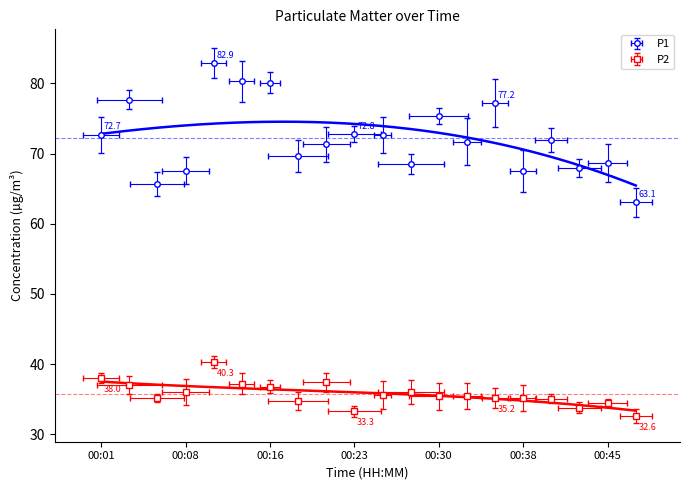

True or false: P2 has a value of 36.0 at 00:08.

True